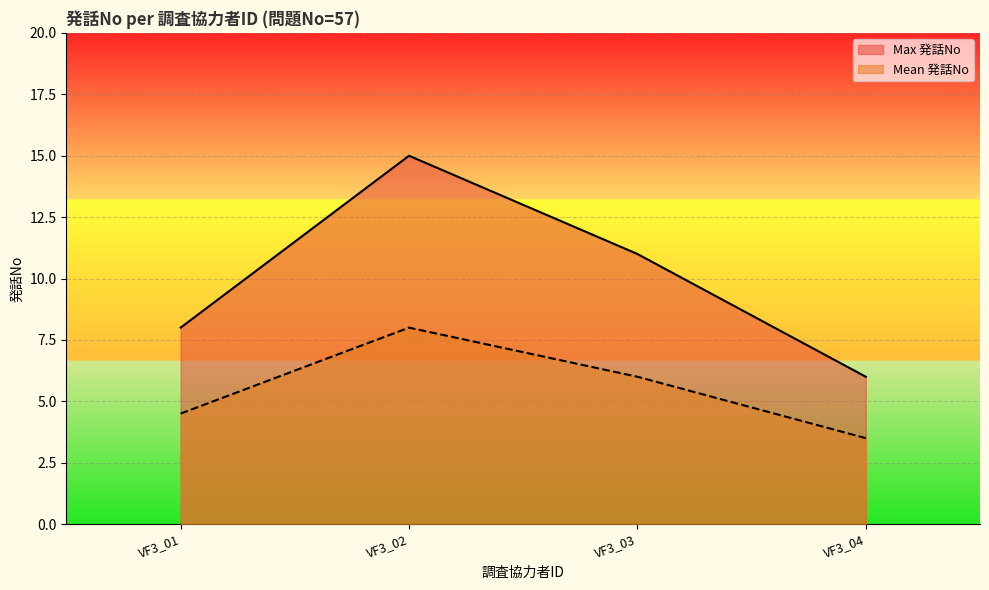

What is the sum of the Mean 発話No values at VF3_02 and VF3_03?

14.0